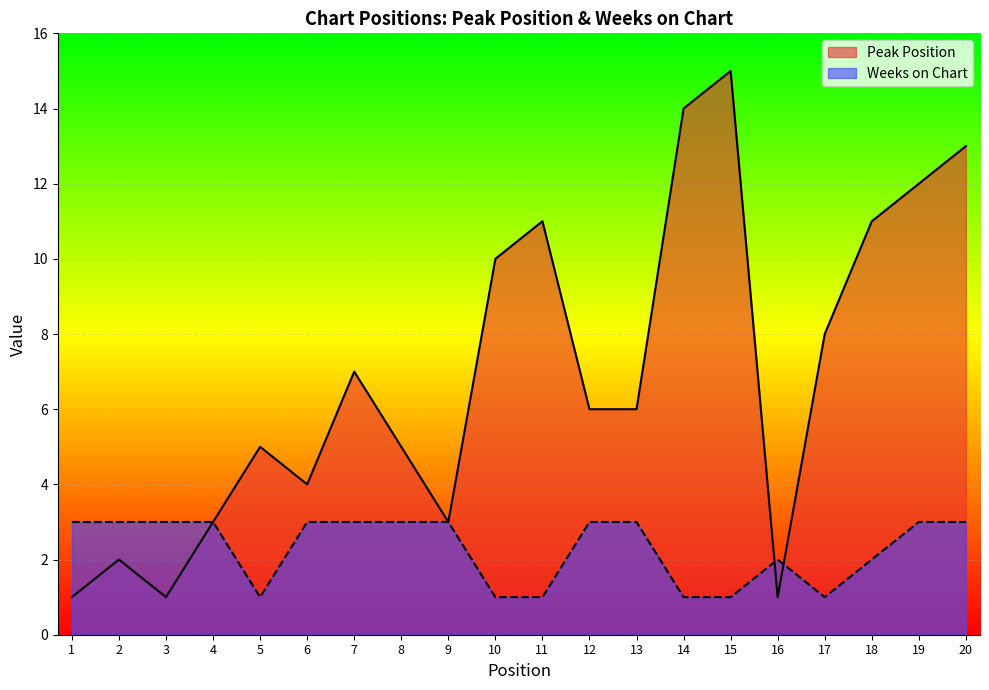

What is the minimum value shown in the chart?

1